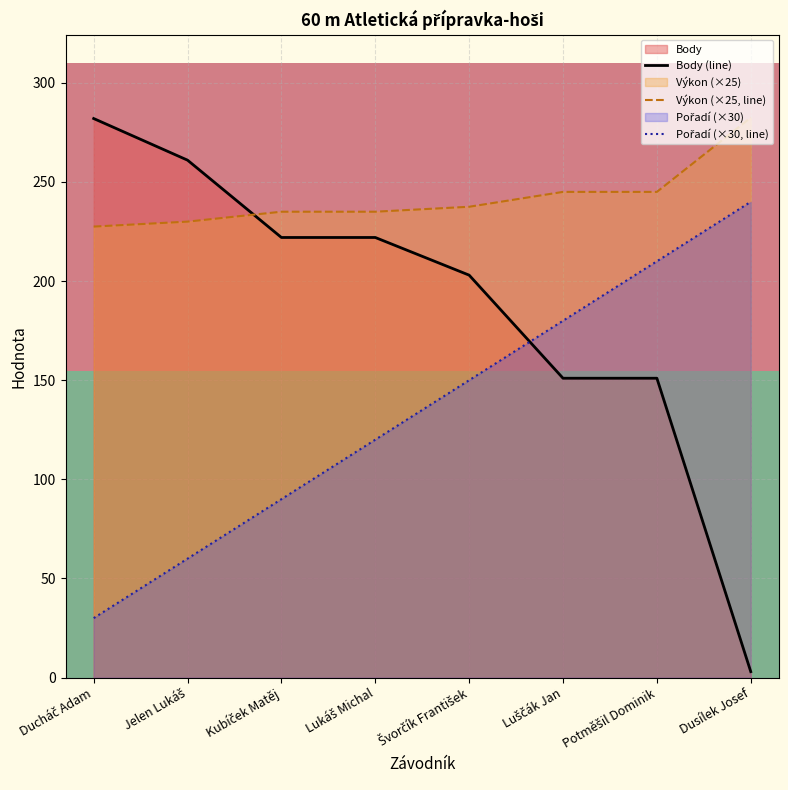

True or false: Výkon has a value of 245.0 at Potměšil Dominik.

True